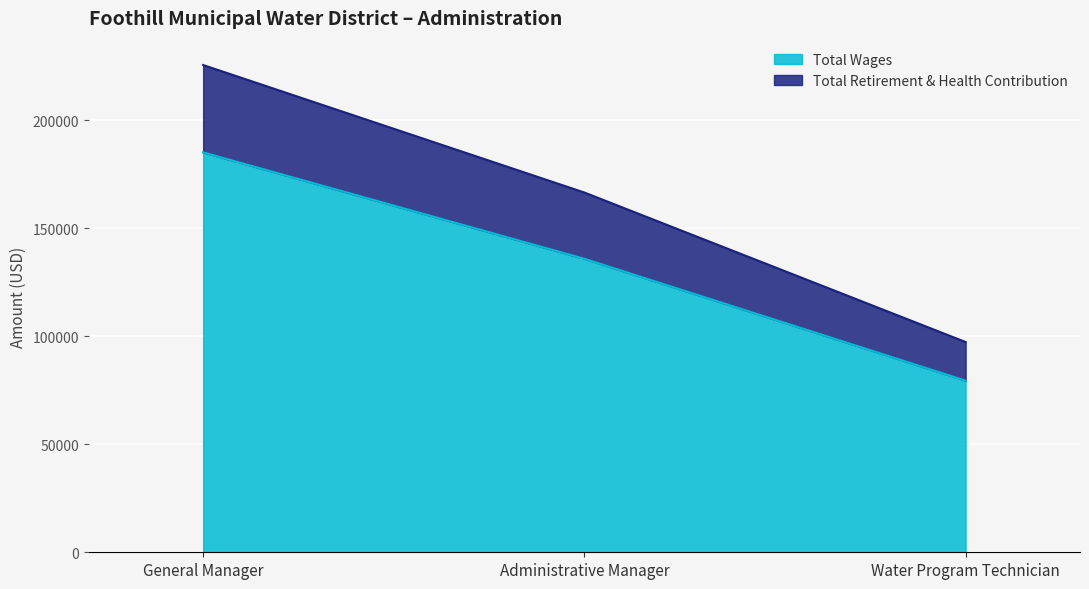

Reading left to right, extract all data points from this chart.

Total Wages: 185207	135932	79489
Total Retirement & Health Contribution: 225670	166622	97375